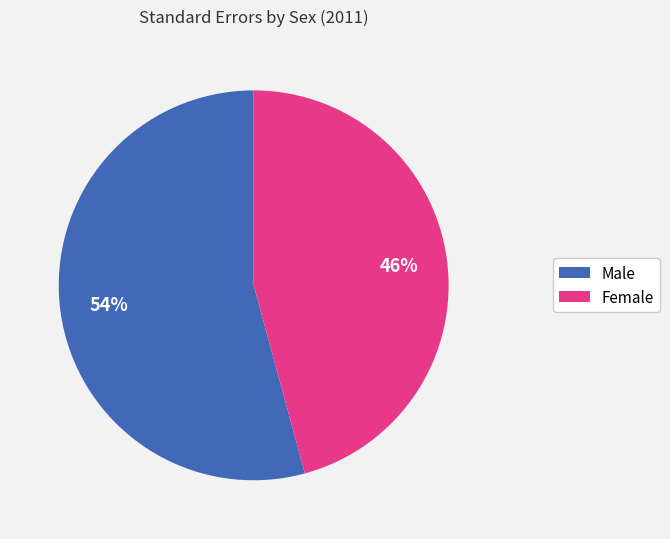

Is Female the majority of the pie?

No